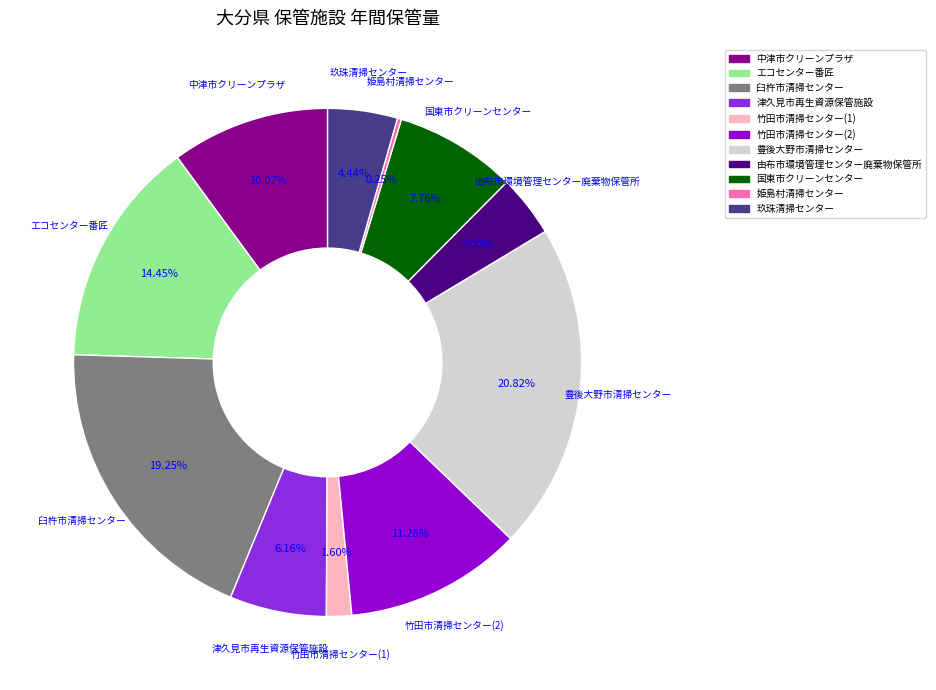

Does any single category account for the majority?

No